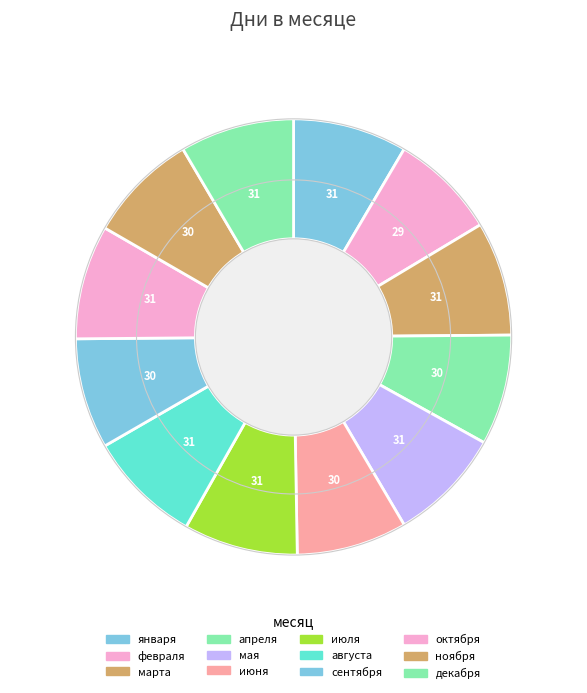

Does сентября account for over 50% of the chart?

No